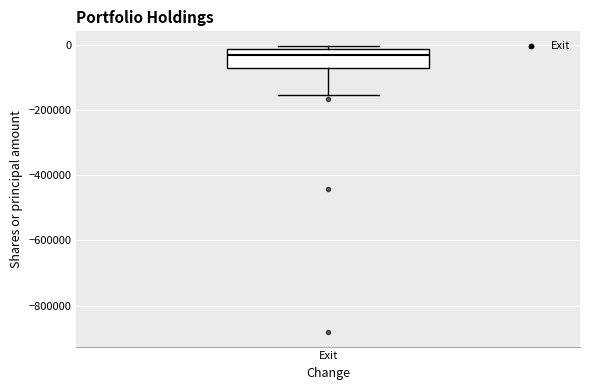

Read this box plot against the y-axis: the position of the median line, the range covered by the box, and the ends of both whiskers. The values are not printed on the chart, so give them approximately, as read against the axis.

median -40000, box -80000 to -20000, whiskers -160000 to 0